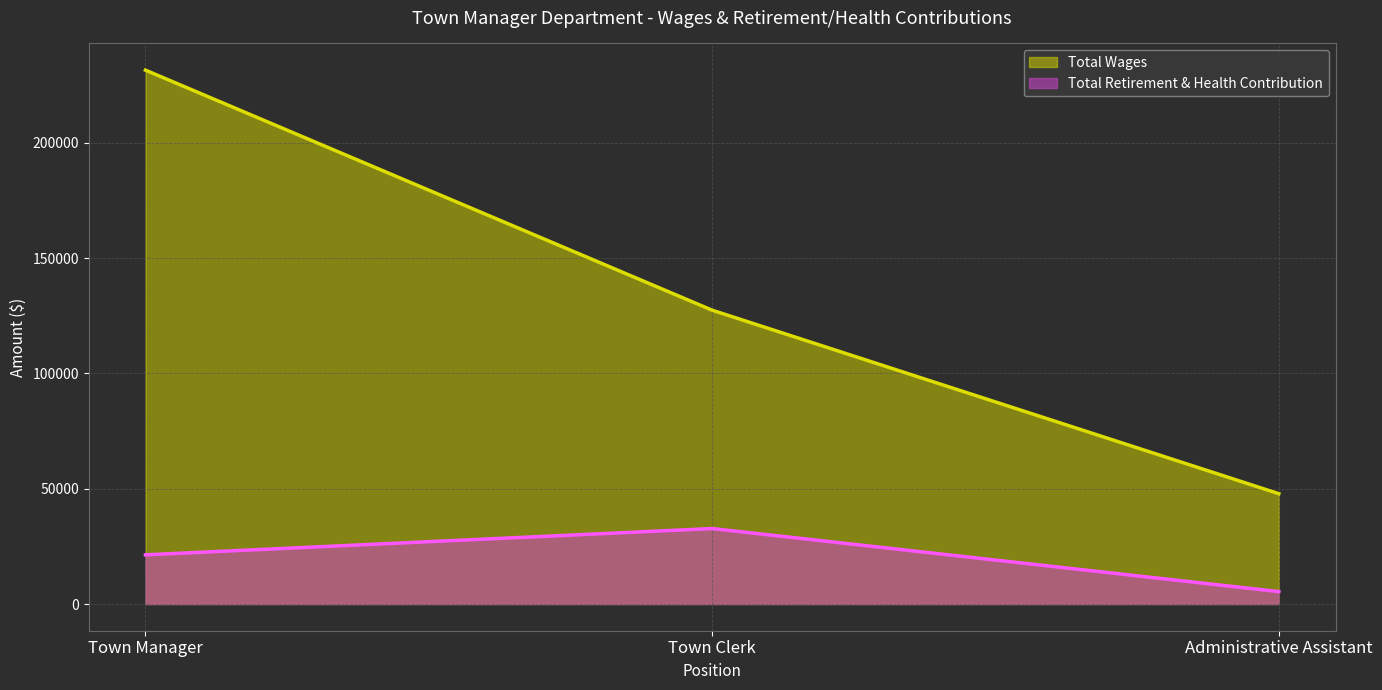

Count the number of data series in this chart.

2